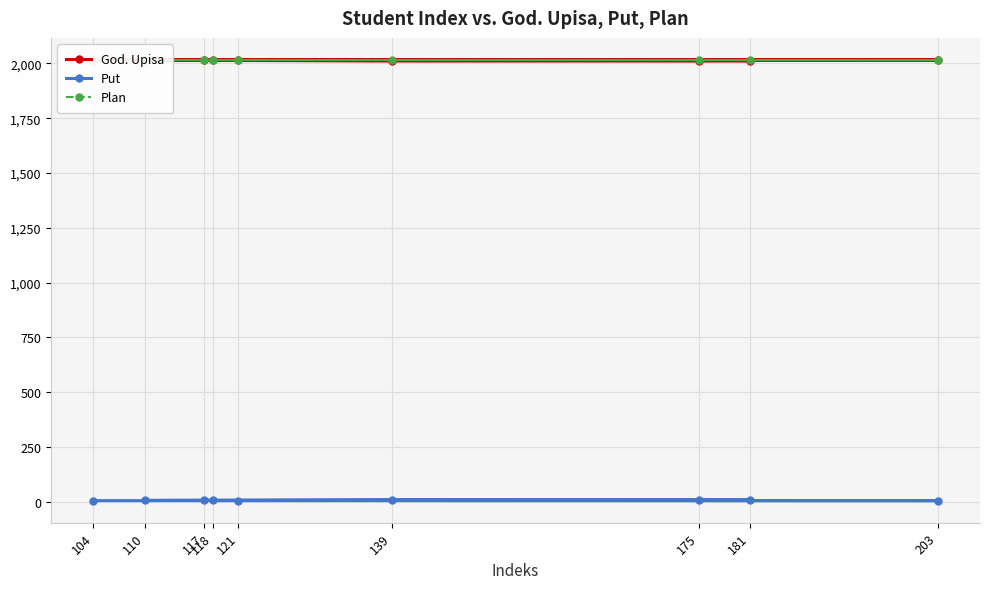

The Plan series shows 2014 at 175. True or false?

True